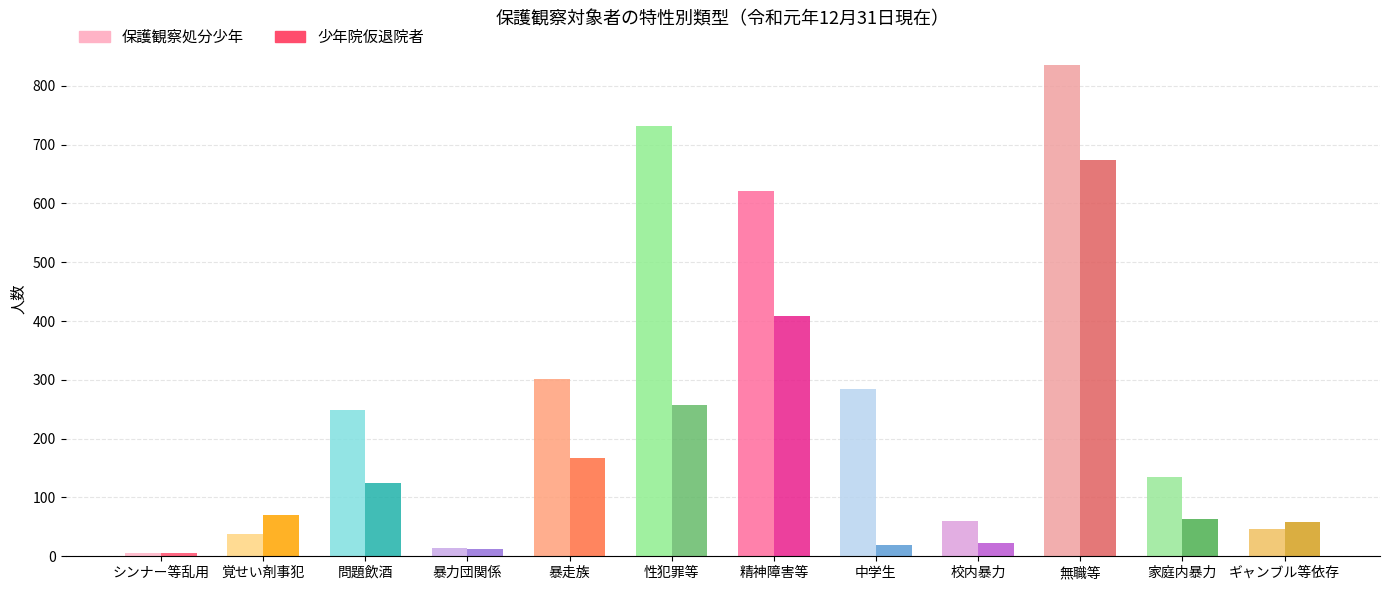

At which category does the chart reach its peak across all series?

無職等